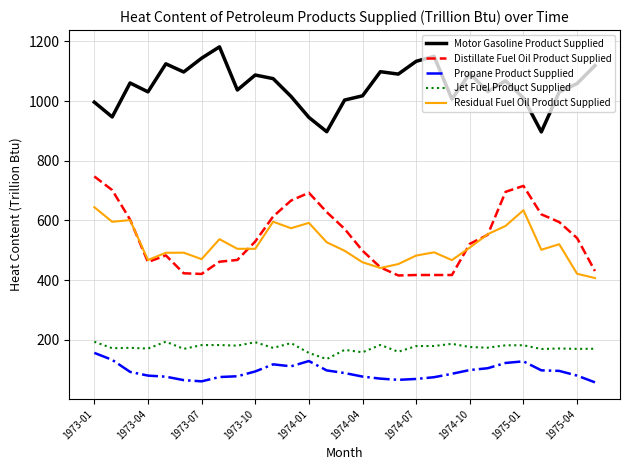

True or false: Propane Product Supplied and Residual Fuel Oil Product Supplied intersect in this chart.

False